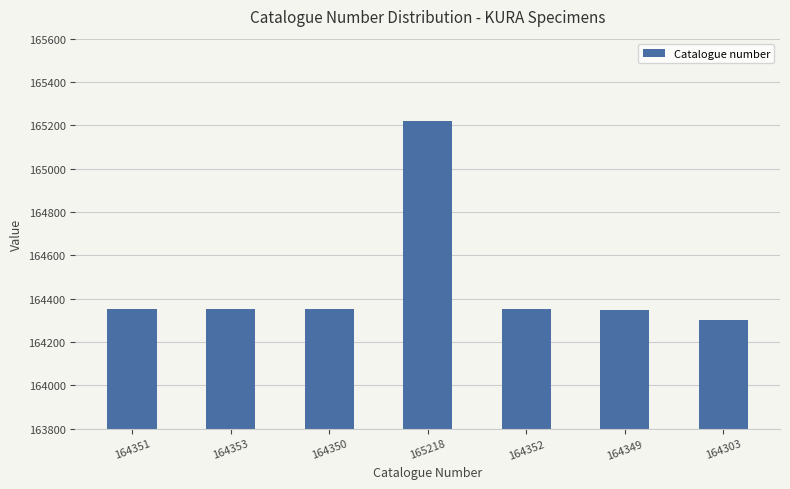

Count the number of data series in this chart.

1